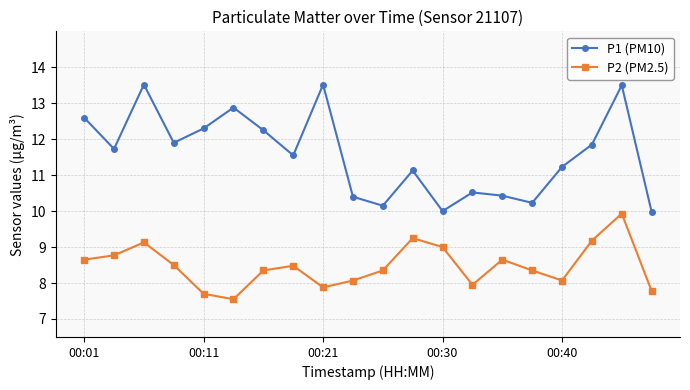

List the series in order of their peak value, lowest first.

P2 (PM2.5), P1 (PM10)